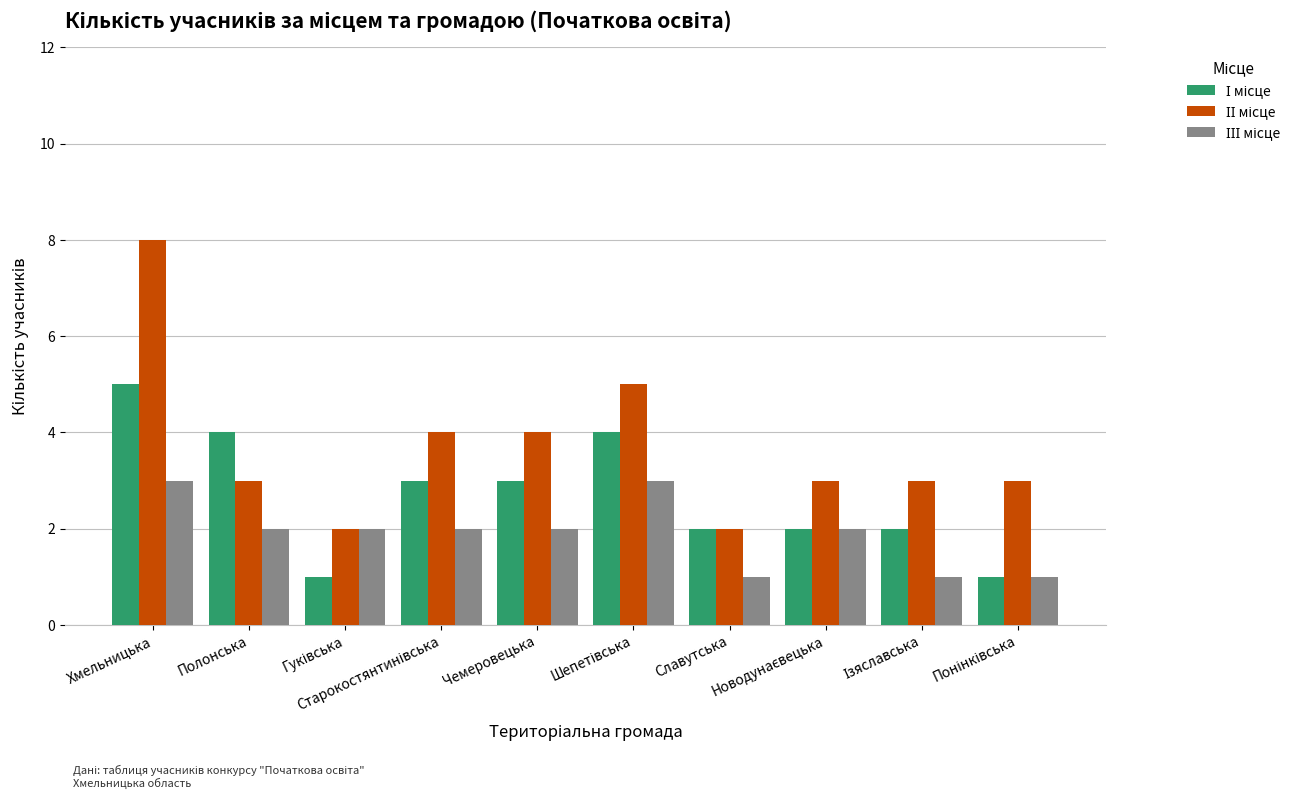

What is the maximum value shown in the chart?

8